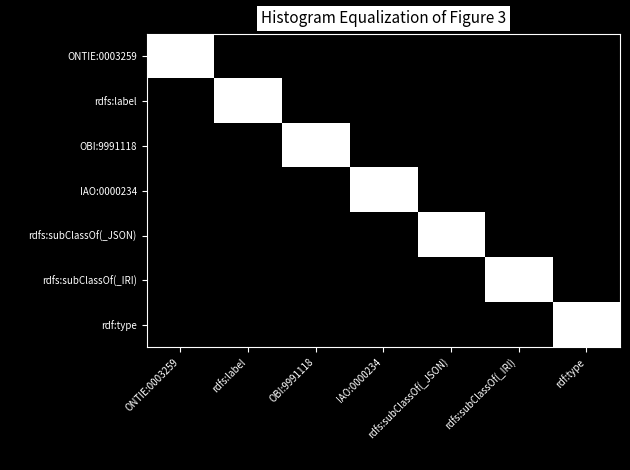

Reading left to right, list all the values displayed in this chart.

ONTIE:0003259: ONTIE:0003259=1	rdfs:label=0	OBI:9991118=0	IAO:0000234=0	rdfs:subClassOf(_JSON)=0	rdfs:subClassOf(_IRI)=0	rdf:type=0
rdfs:label: ONTIE:0003259=0	rdfs:label=1	OBI:9991118=0	IAO:0000234=0	rdfs:subClassOf(_JSON)=0	rdfs:subClassOf(_IRI)=0	rdf:type=0
OBI:9991118: ONTIE:0003259=0	rdfs:label=0	OBI:9991118=1	IAO:0000234=0	rdfs:subClassOf(_JSON)=0	rdfs:subClassOf(_IRI)=0	rdf:type=0
IAO:0000234: ONTIE:0003259=0	rdfs:label=0	OBI:9991118=0	IAO:0000234=1	rdfs:subClassOf(_JSON)=0	rdfs:subClassOf(_IRI)=0	rdf:type=0
rdfs:subClassOf(_JSON): ONTIE:0003259=0	rdfs:label=0	OBI:9991118=0	IAO:0000234=0	rdfs:subClassOf(_JSON)=1	rdfs:subClassOf(_IRI)=0	rdf:type=0
rdfs:subClassOf(_IRI): ONTIE:0003259=0	rdfs:label=0	OBI:9991118=0	IAO:0000234=0	rdfs:subClassOf(_JSON)=0	rdfs:subClassOf(_IRI)=1	rdf:type=0
rdf:type: ONTIE:0003259=0	rdfs:label=0	OBI:9991118=0	IAO:0000234=0	rdfs:subClassOf(_JSON)=0	rdfs:subClassOf(_IRI)=0	rdf:type=1